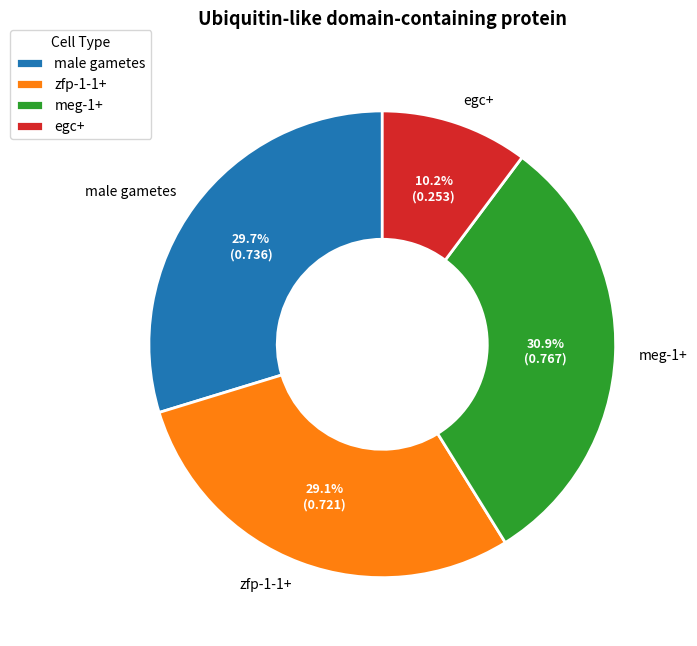

To the nearest percent, what percentage of the pie is male gametes?

30%